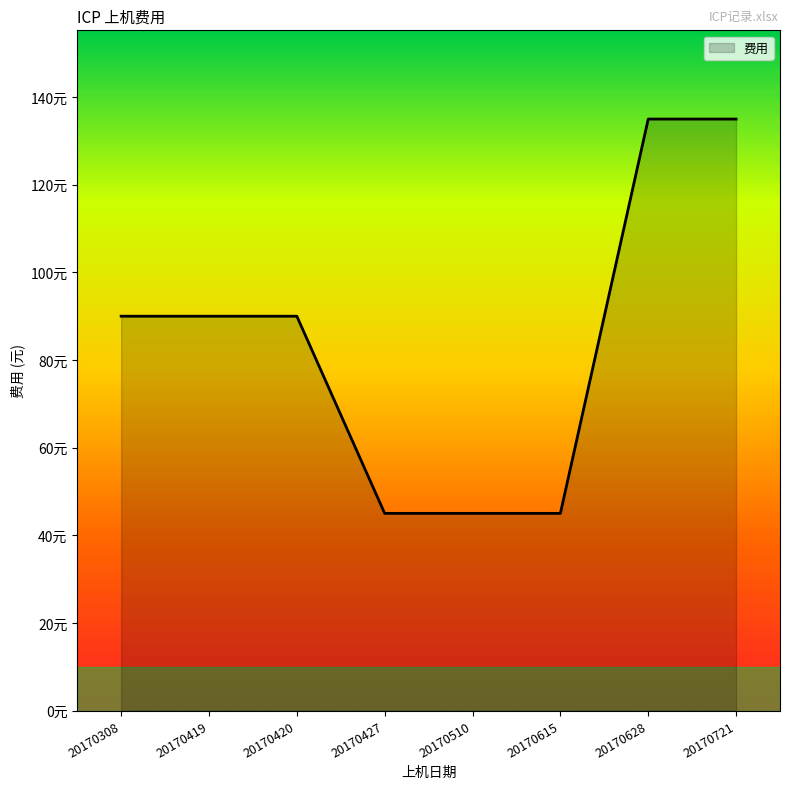

Which category has the lowest value across all series?

20170427